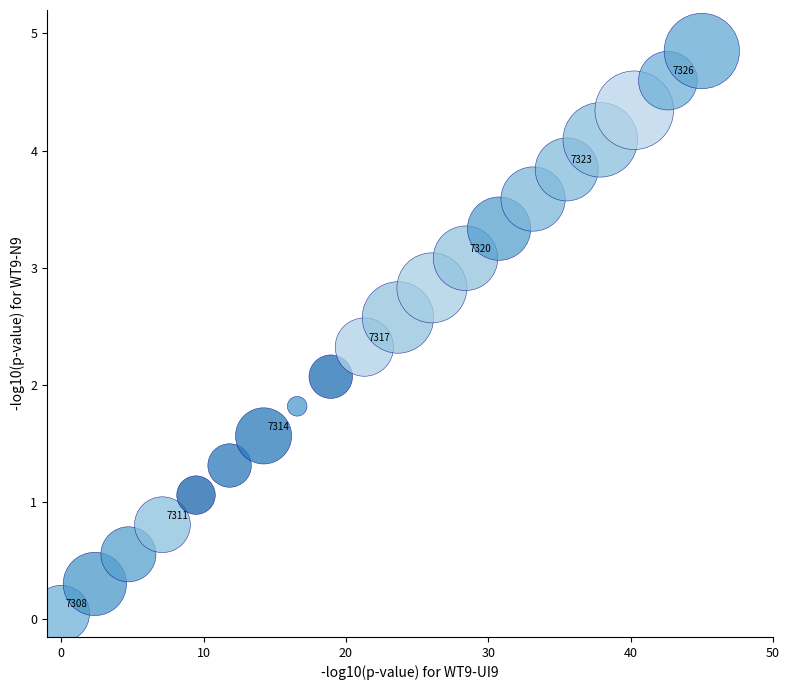

What is the range of Y values (max minus min)?

4.8